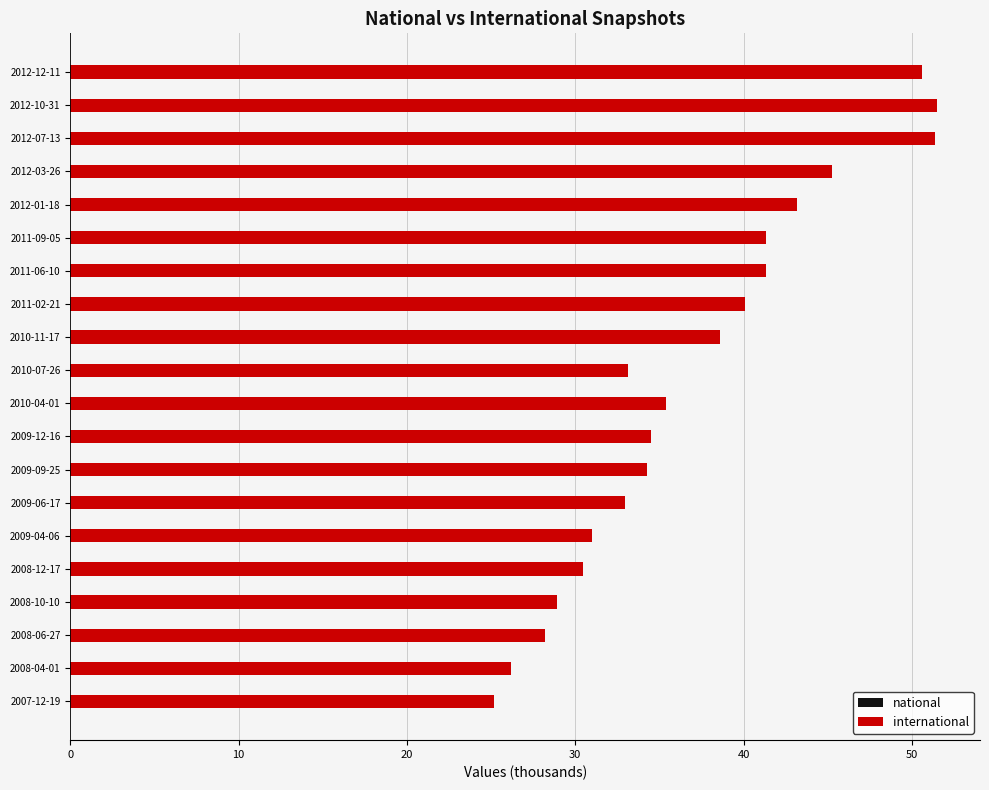

What is the smallest value displayed?

25.2